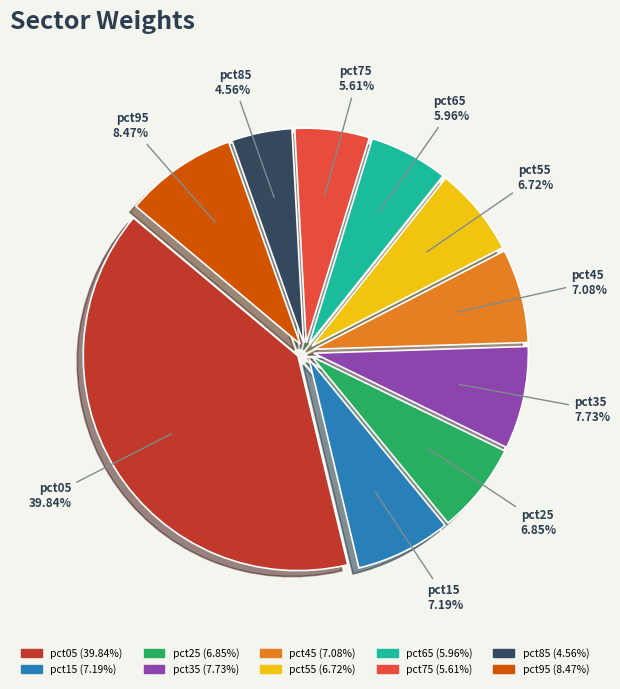

Count the number of slices in the pie.

10